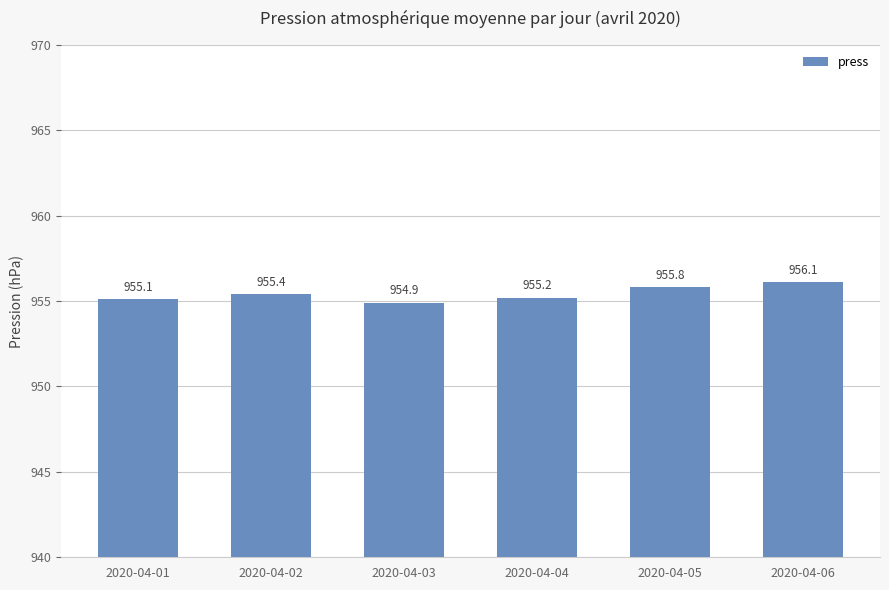

What is the value of the 2nd bar from the left?

955.4